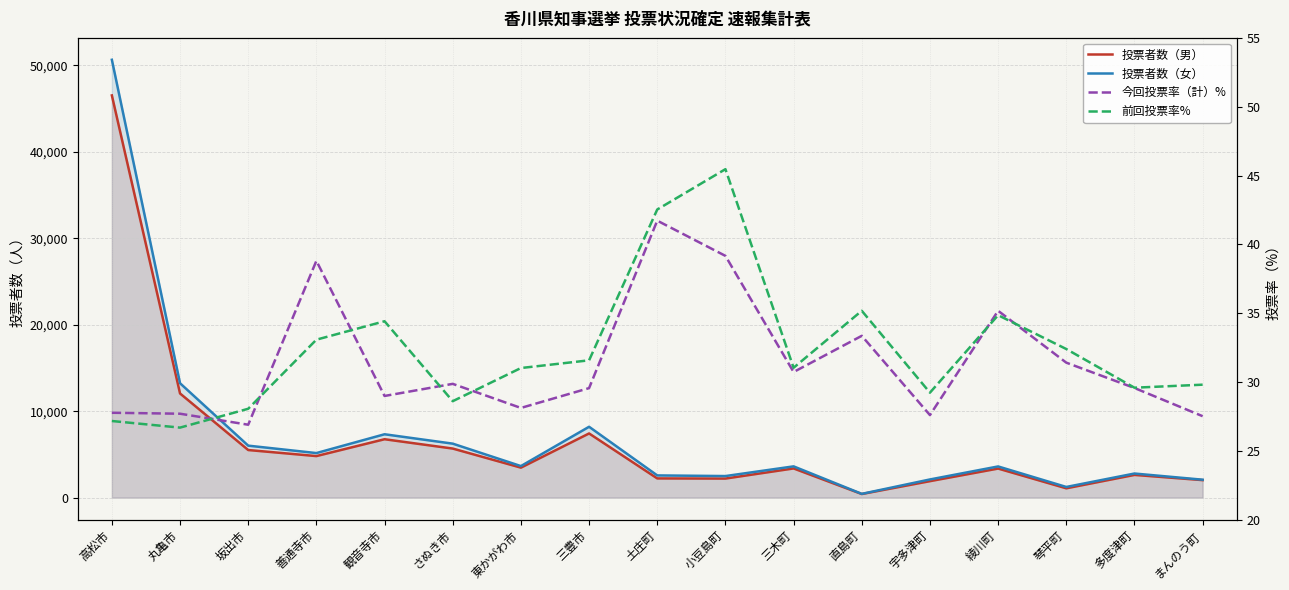

True or false: 前回投票率% has a value of 47.7 at 多度津町.

False